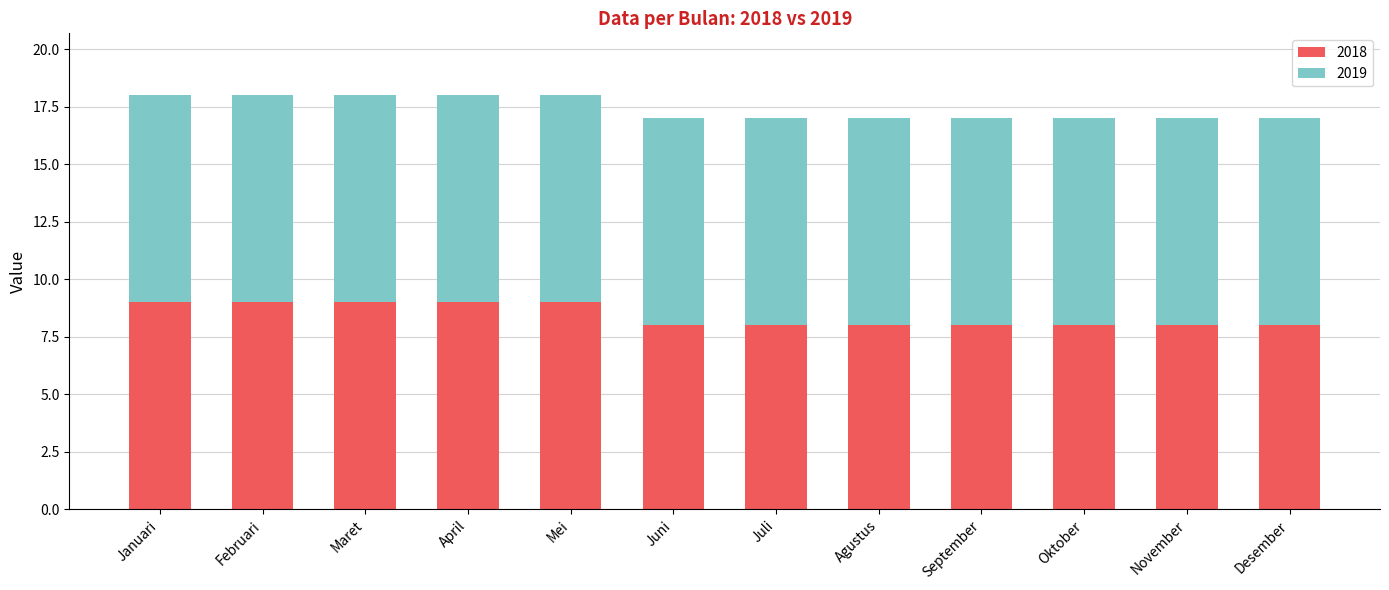

What is the highest value of the 2018 series?

9